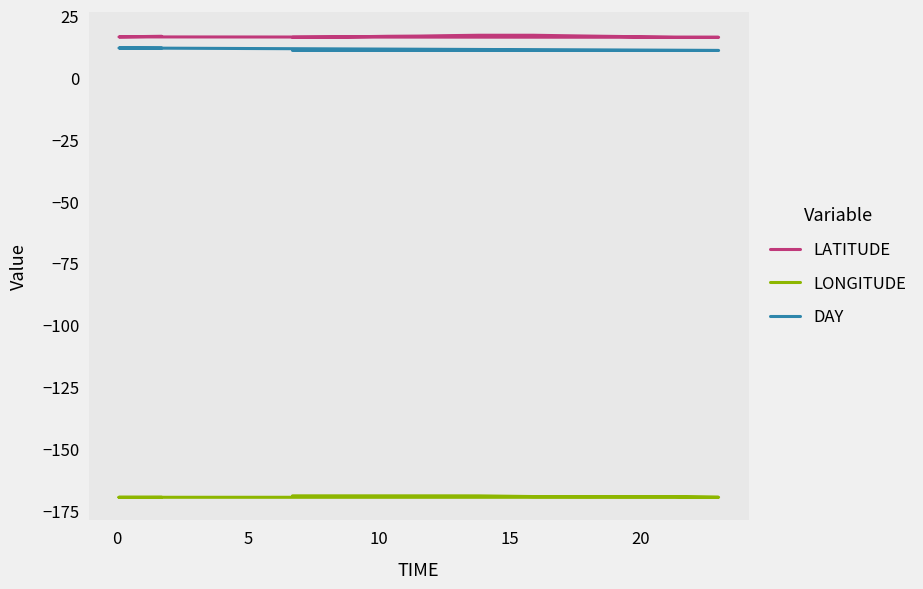

True or false: LATITUDE has more than 2 interior local peaks.

False